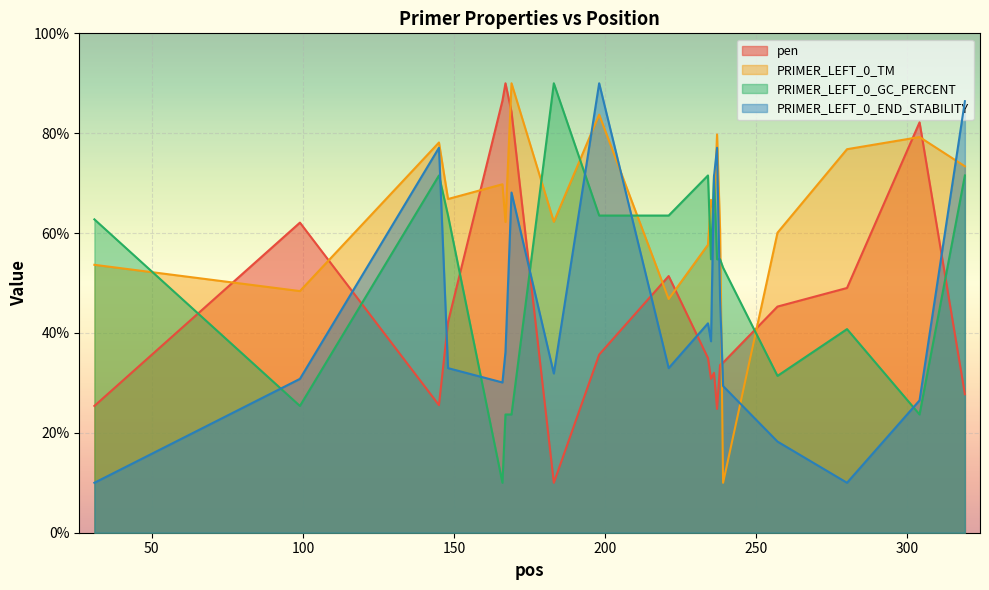

How many times do PRIMER_LEFT_0_TM and pen cross each other?

10